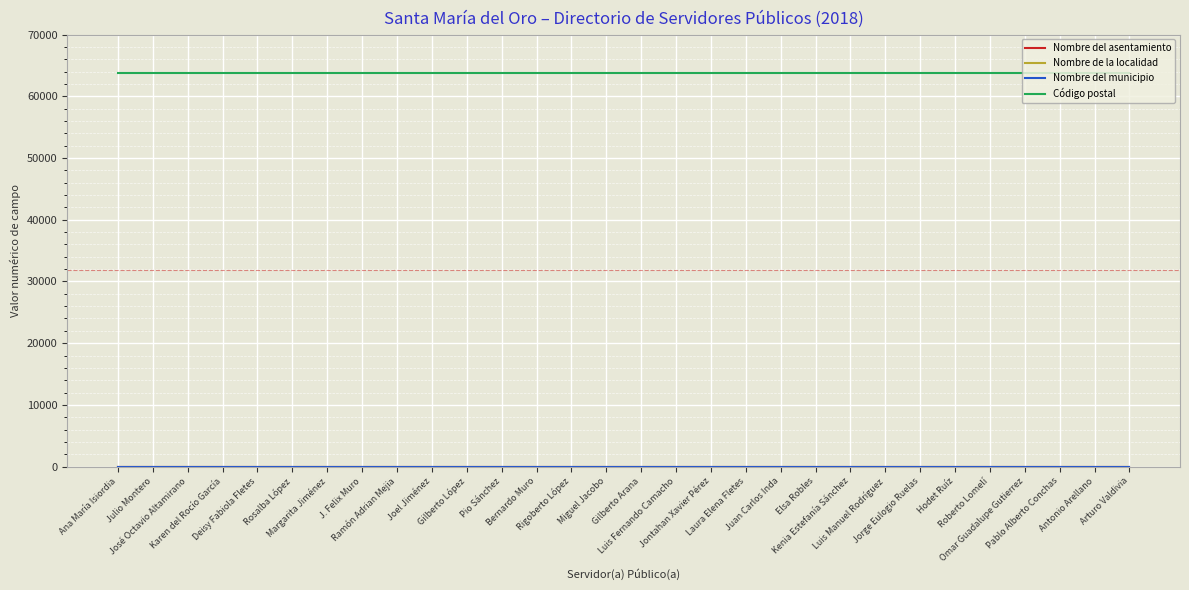

What is the label of the 9th point from the right?

Kenia Estefanía Sánchez